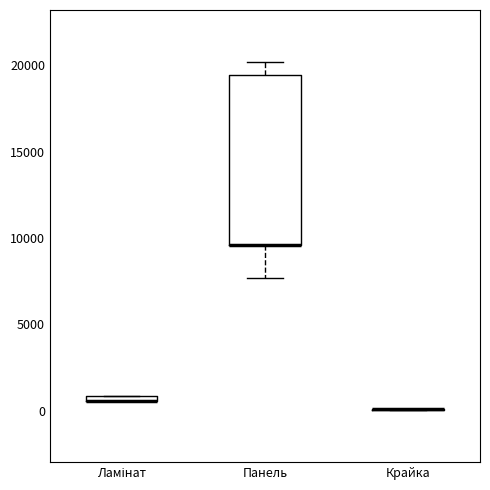

Which box is the tallest, from its lower edge to its upper edge?

Панель